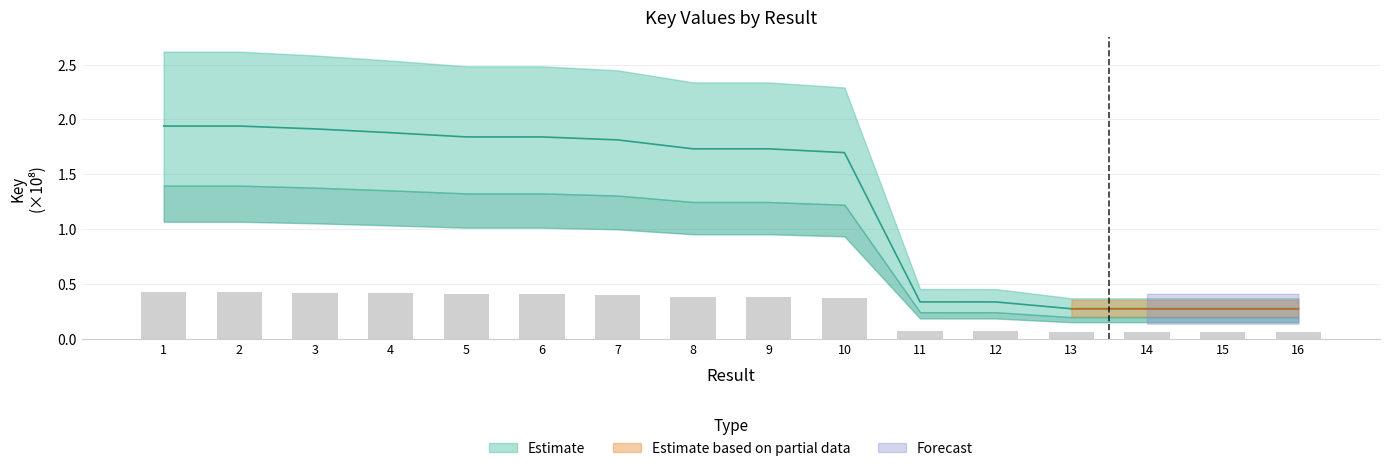

At which category does the chart reach its minimum across all series?

16